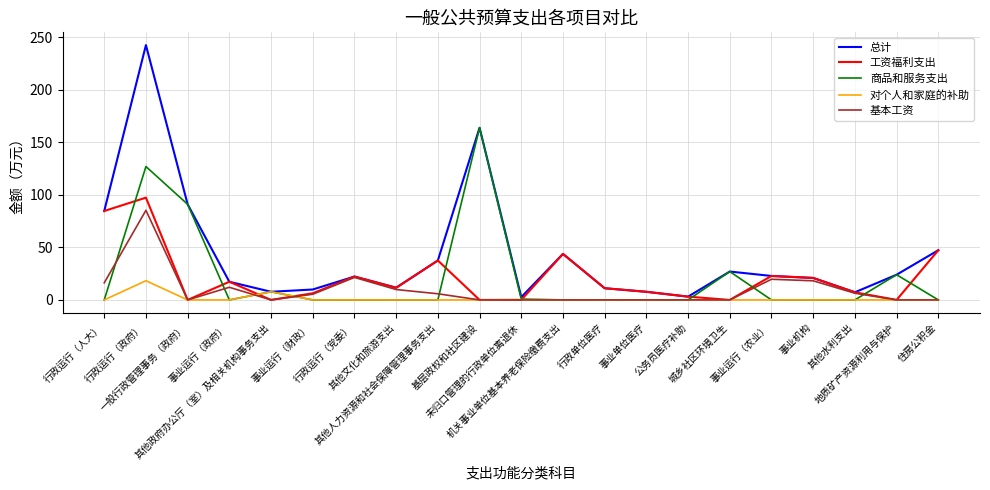

At which category is the sum across all series the highest?

行政运行（政府）